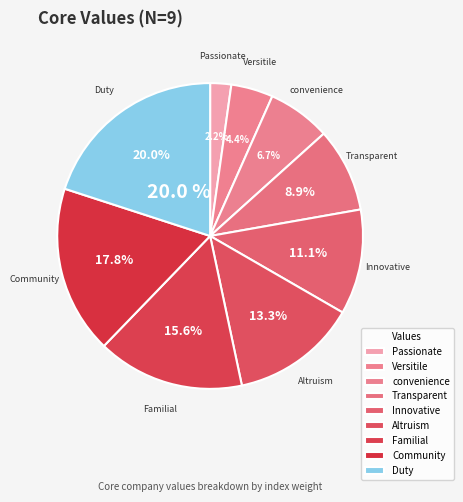

How many slices are in this pie chart?

9